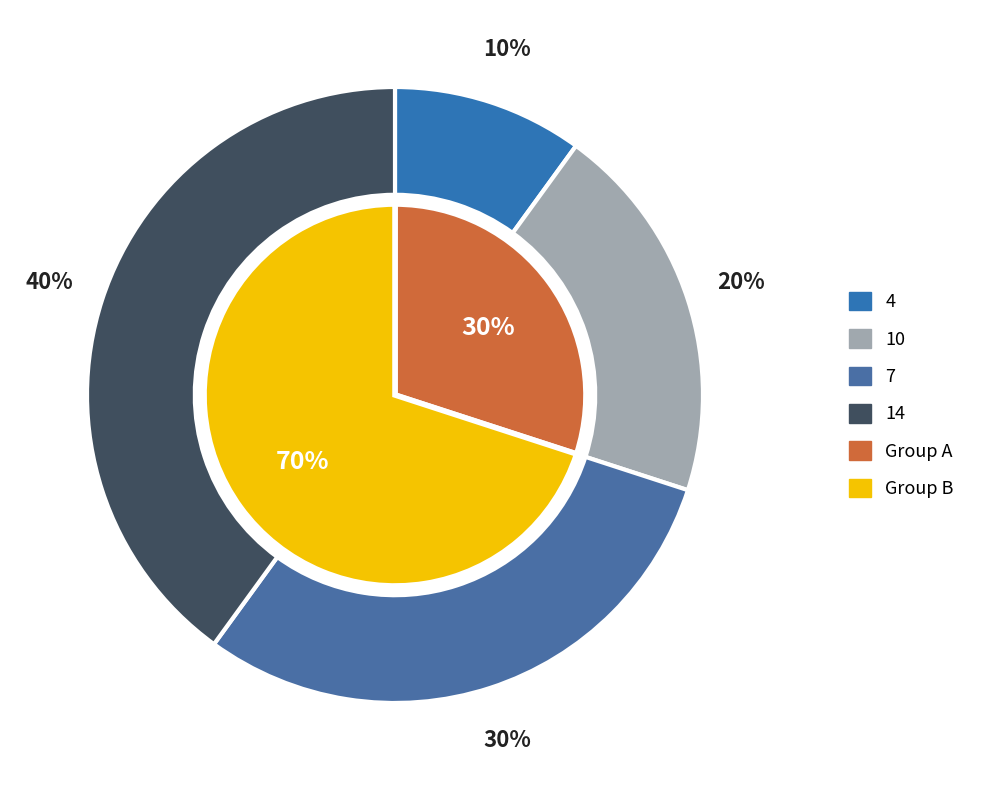

Which category has the biggest portion of the pie?

14